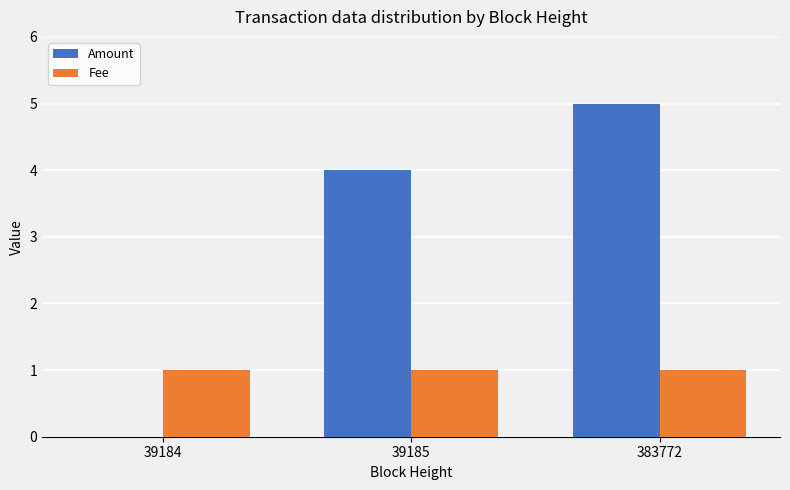

Which series changed the most between 39184 and 383772?

Amount